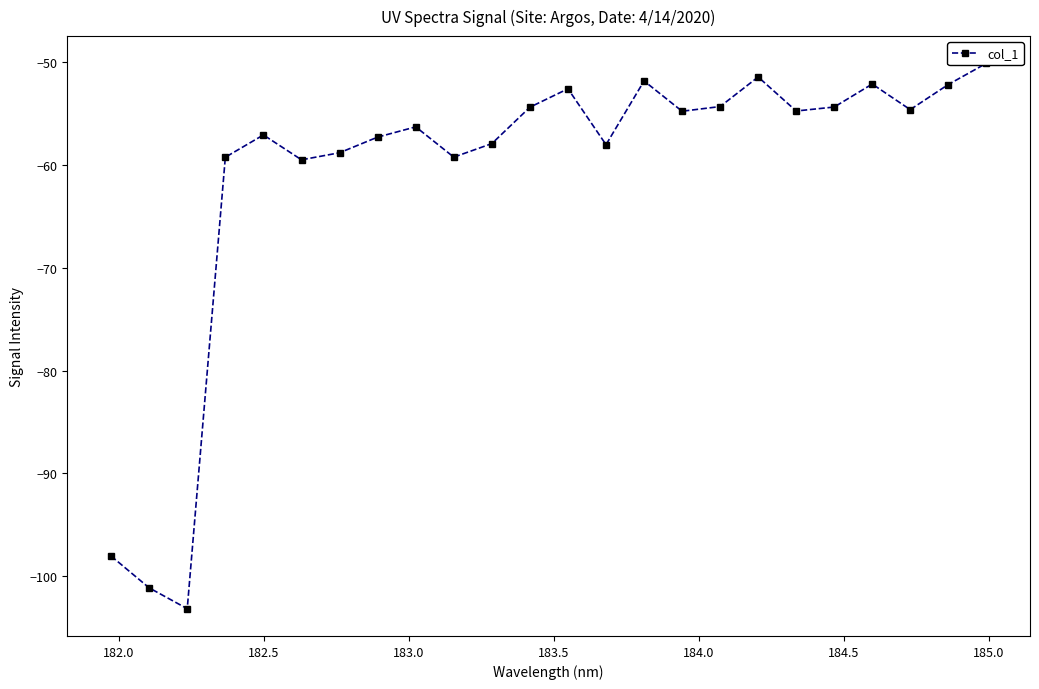

Reading right to left, extract all data points from this chart.

-50.1	-52.1	-54.6	-52.1	-54.3	-54.7	-51.4	-54.3	-54.7	-51.8	-58.0	-52.6	-54.4	-57.9	-59.2	-56.3	-57.3	-58.8	-59.5	-57.1	-59.2	-103.2	-101.1	-98.0